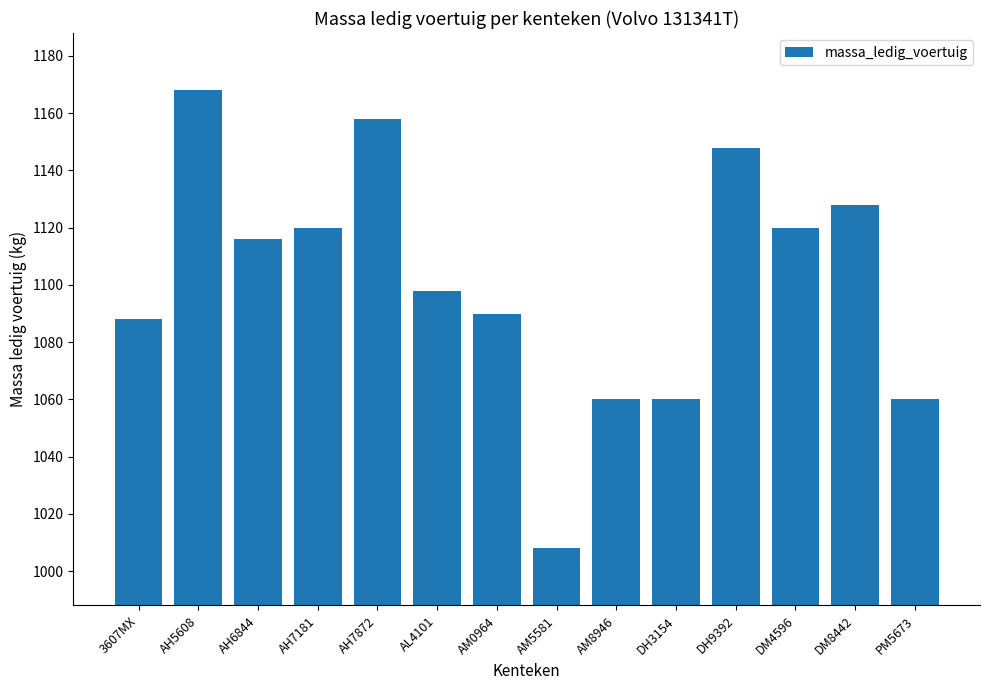

What is the difference between the second highest and second lowest values?

98